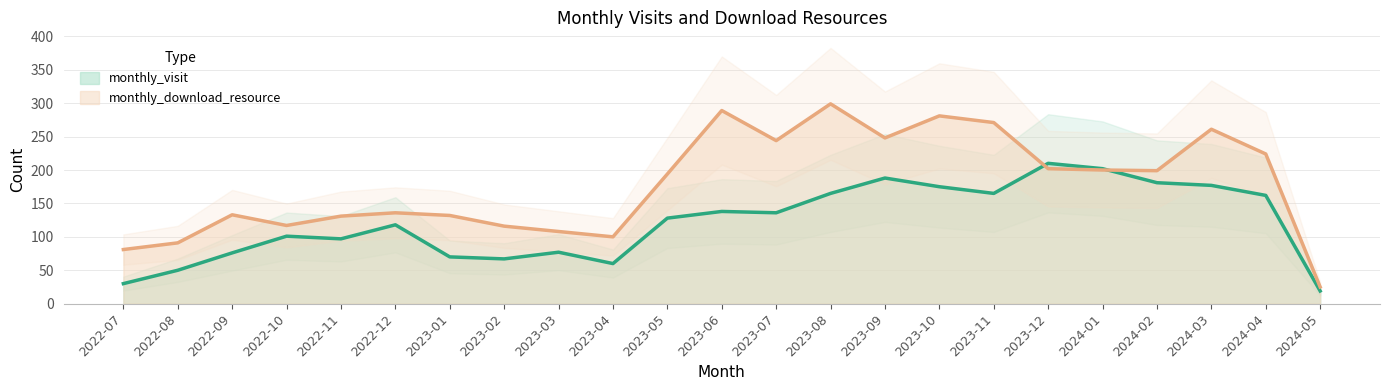

What is the label of the 19th point from the left?

2024-01